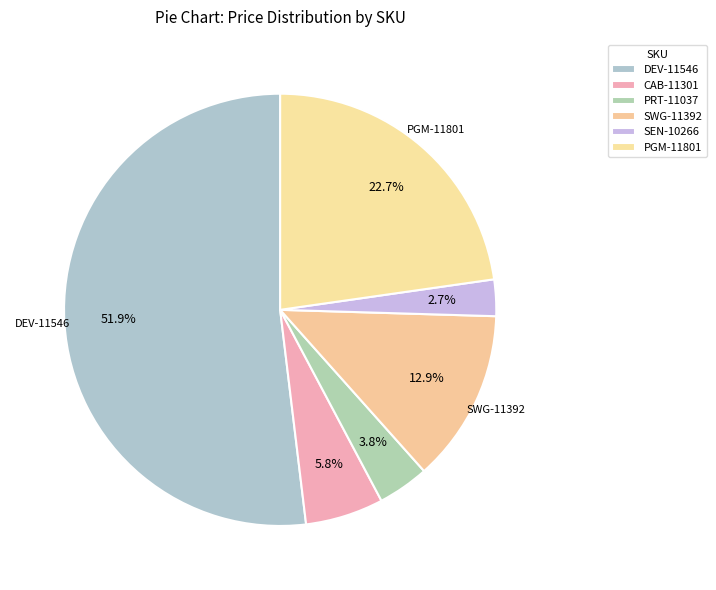

Rank the categories by value from highest to lowest.

DEV-11546, PGM-11801, SWG-11392, CAB-11301, PRT-11037, SEN-10266